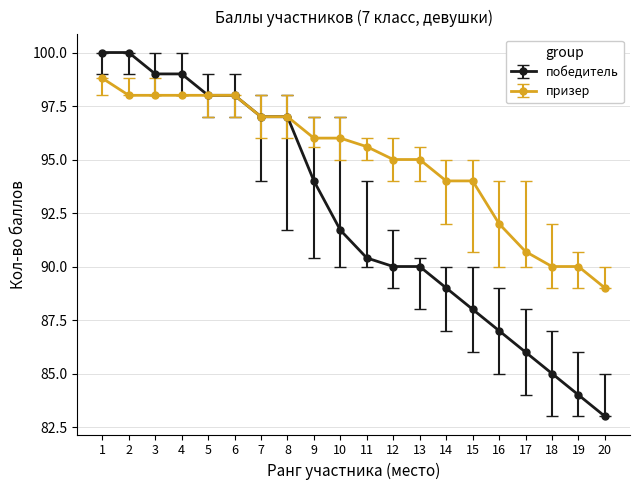

Rank the series by their average value, from highest to lowest.

призер, победитель